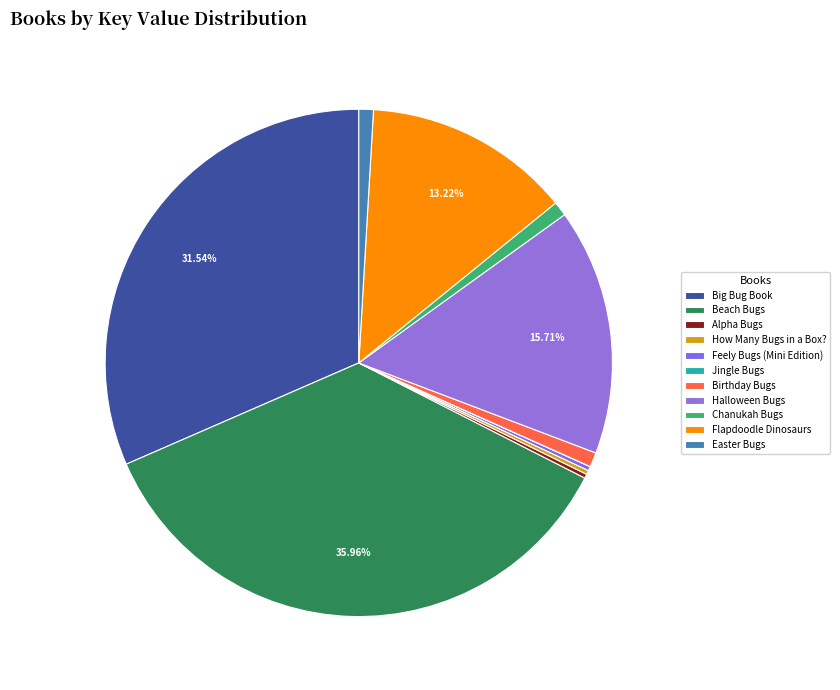

What percentage do Alpha Bugs and How Many Bugs in a Box? together represent?

0.5%